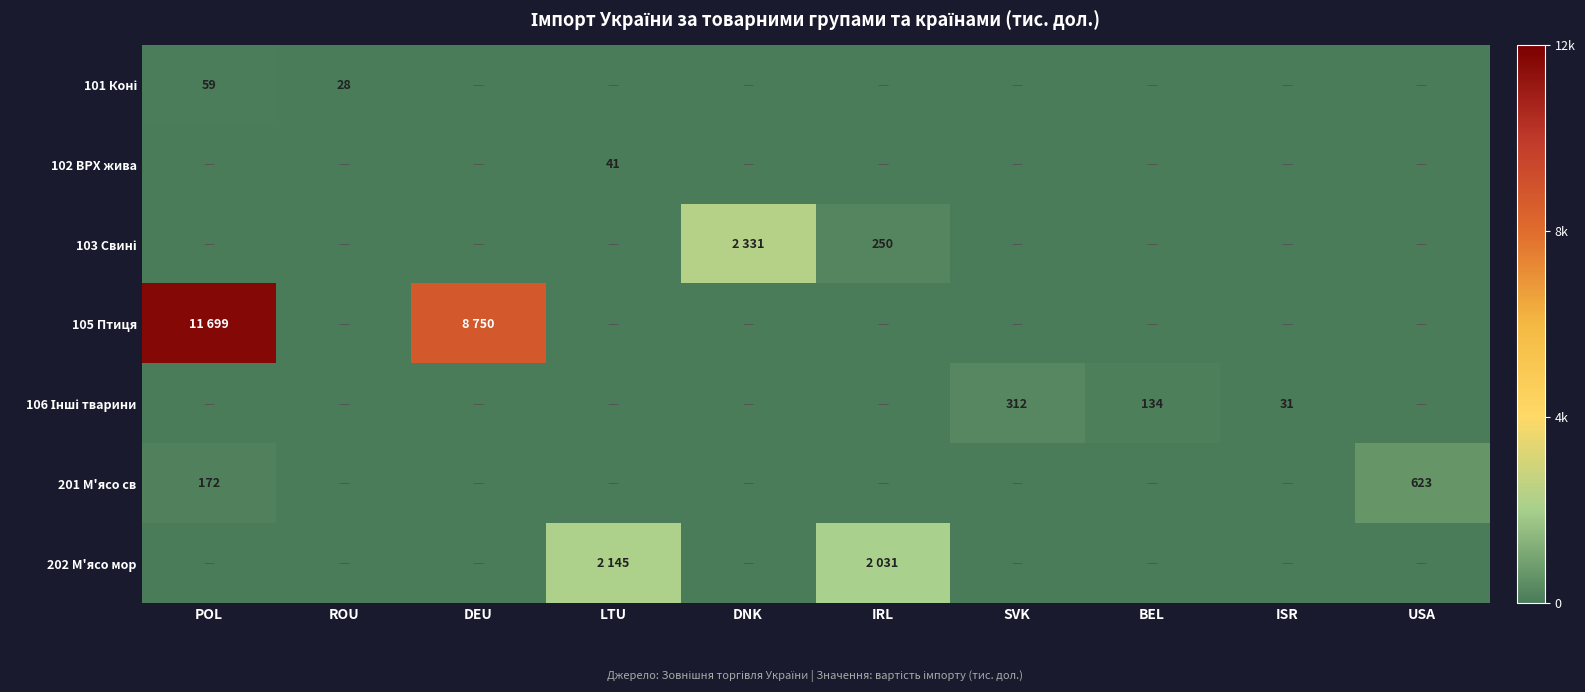

At which label does 202 М'ясо мор reach its peak?

LTU